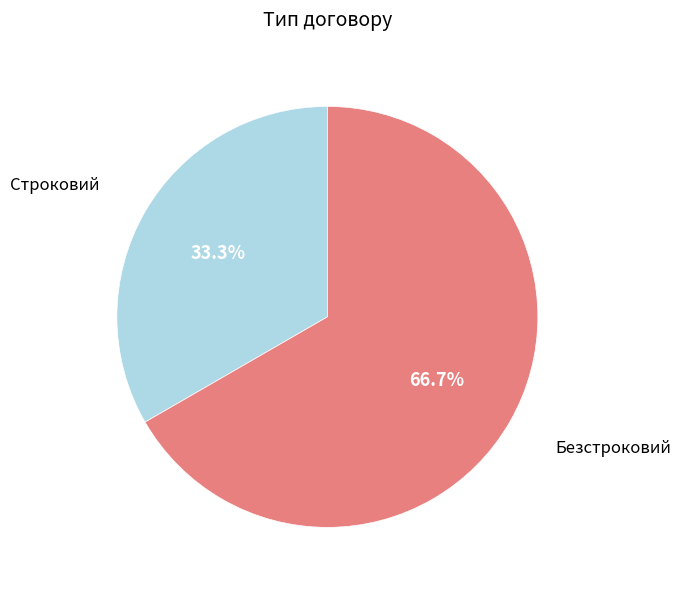

How many slices are in this pie chart?

2